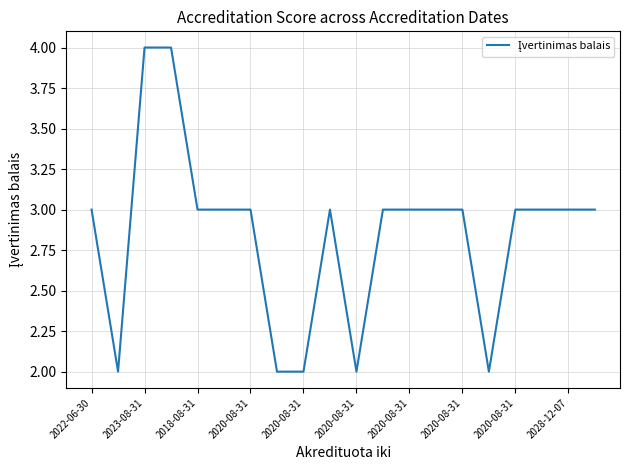

What is the greatest value displayed?

4